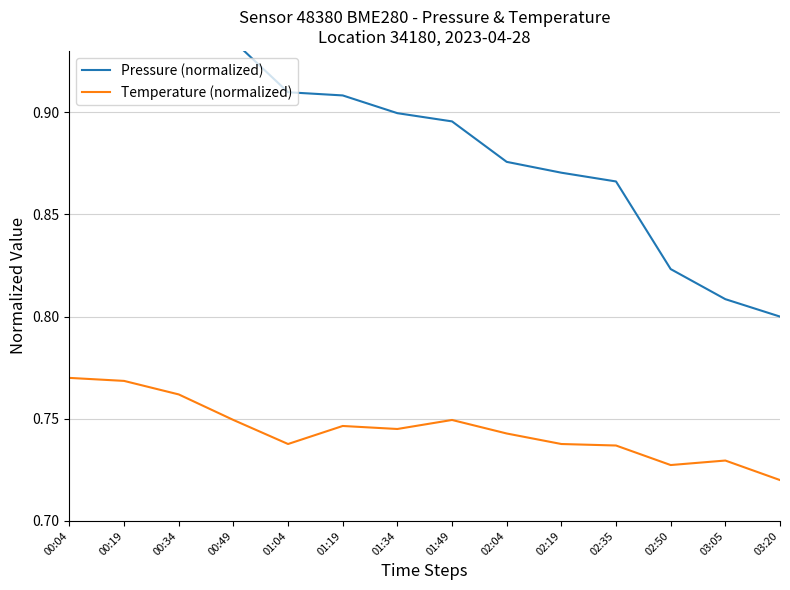

Which series has the largest total across all categories?

Pressure (normalized)